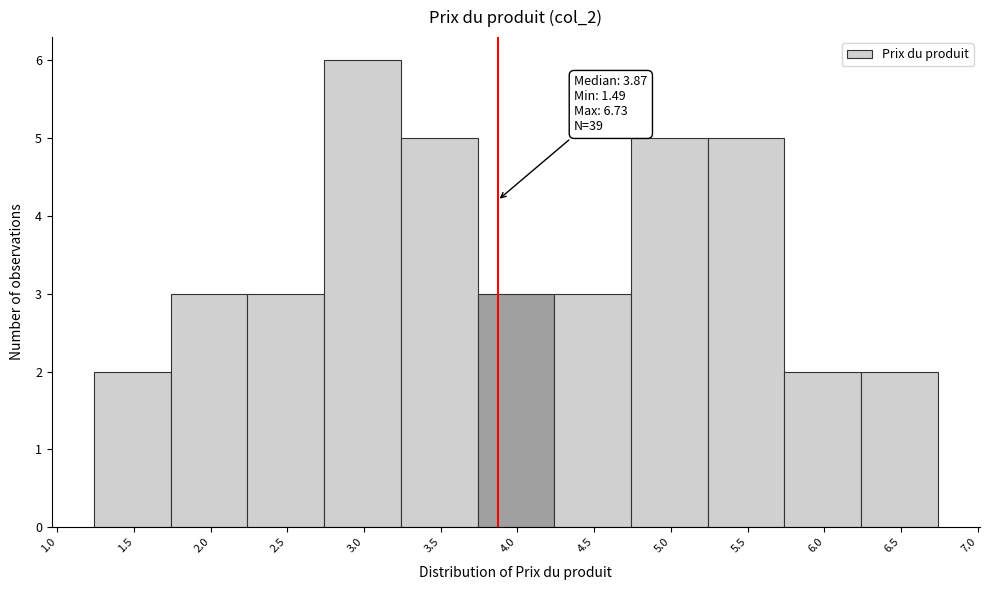

Over which range of the x-axis is the bar tallest?

2.74 to 3.24